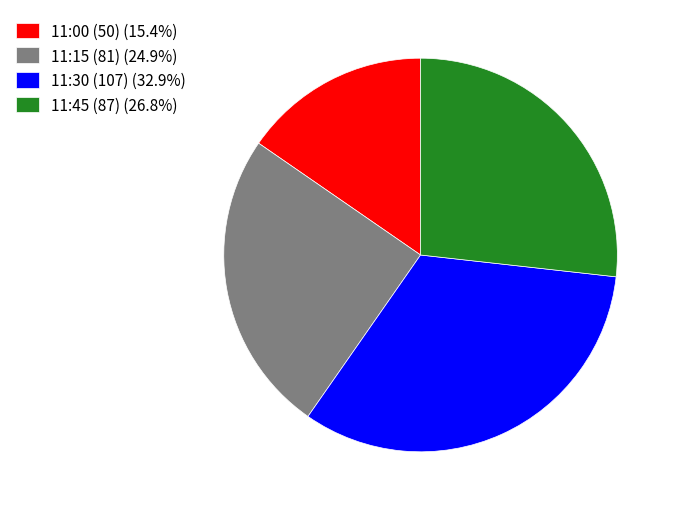

Rank the categories by value from lowest to highest.

11:00 (50), 11:15 (81), 11:45 (87), 11:30 (107)